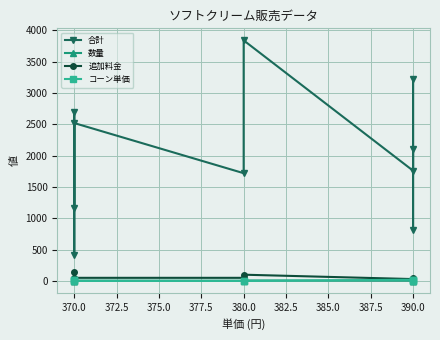

Rank the series at 380.0 from lowest to highest value.

コーン単価, 数量, 追加料金, 合計